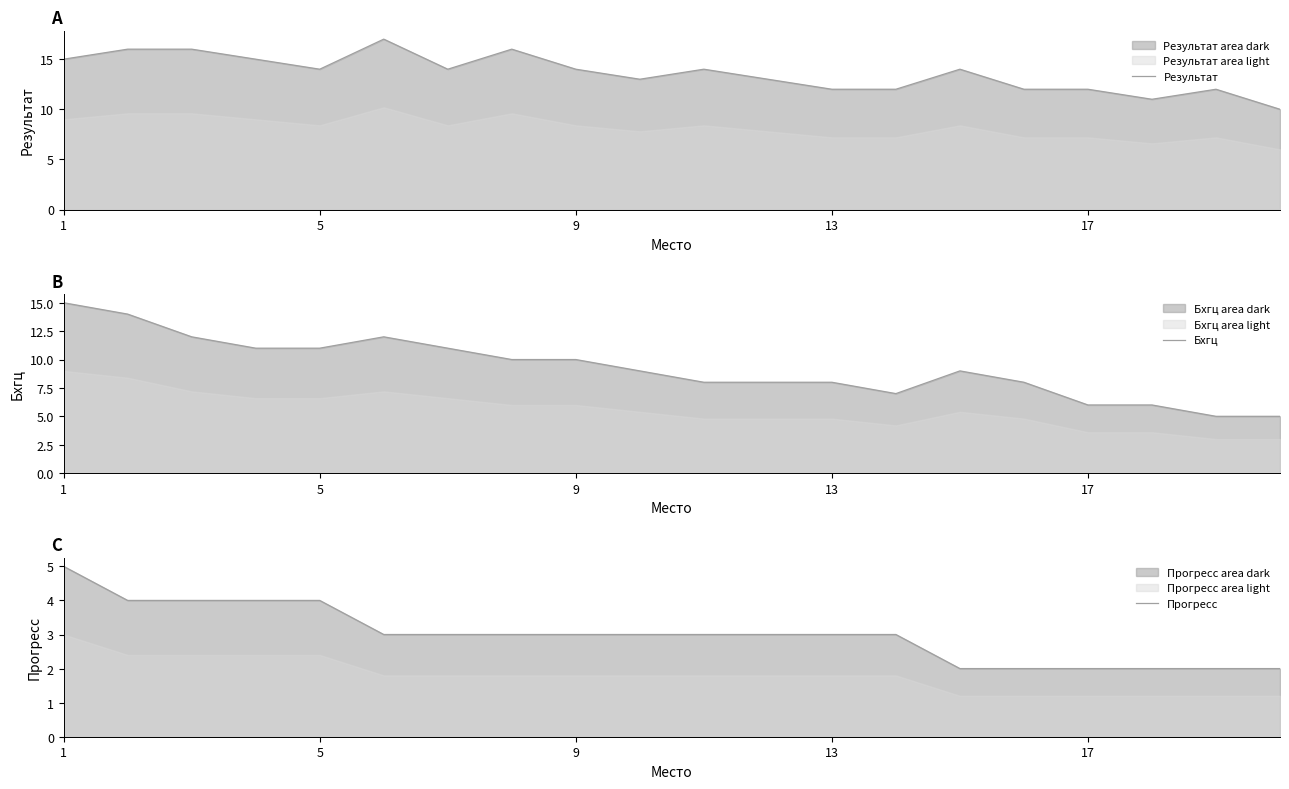

Is it true that Результат equals 21 at 9?

False